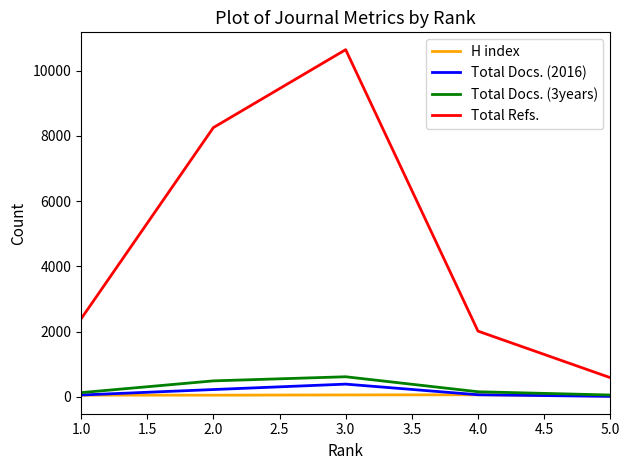

Which series has the largest total across all categories?

Total Refs.